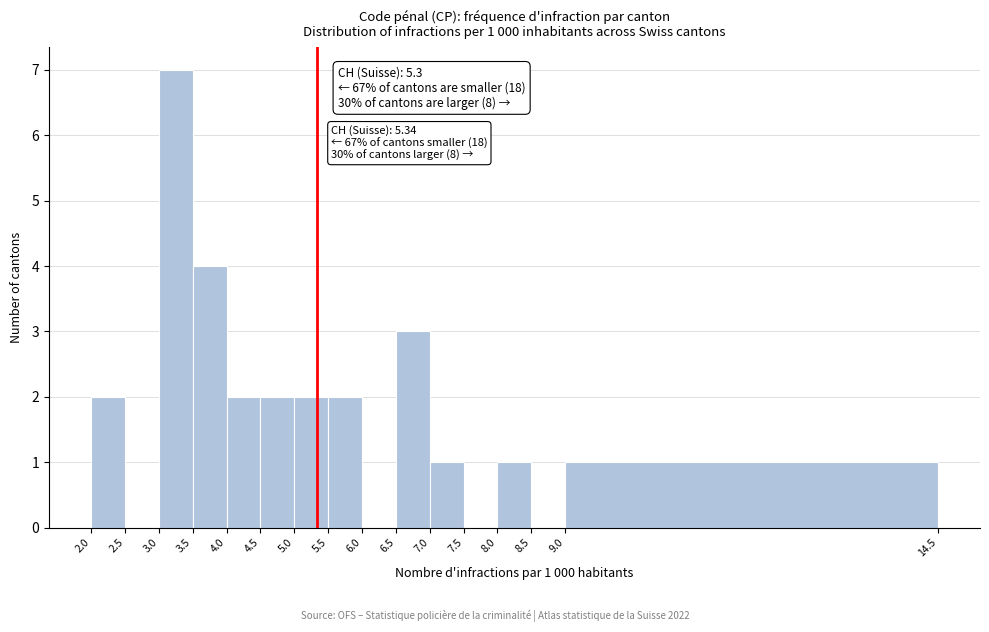

Over which range of the x-axis is the bar tallest?

3.0 to 3.5